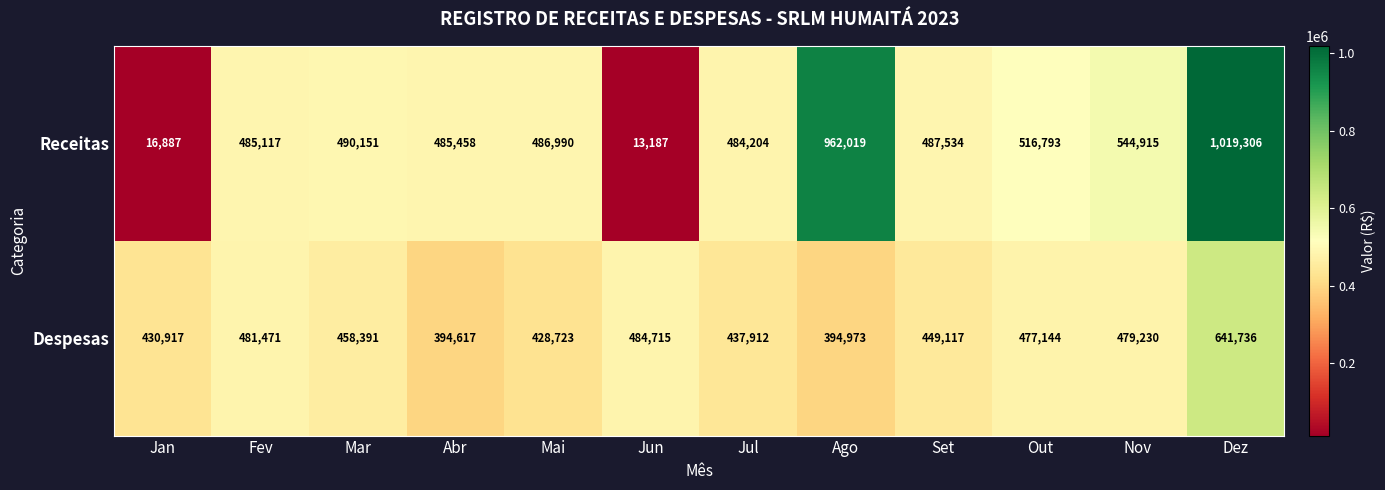

What is the sum of all Receitas values?

5992561